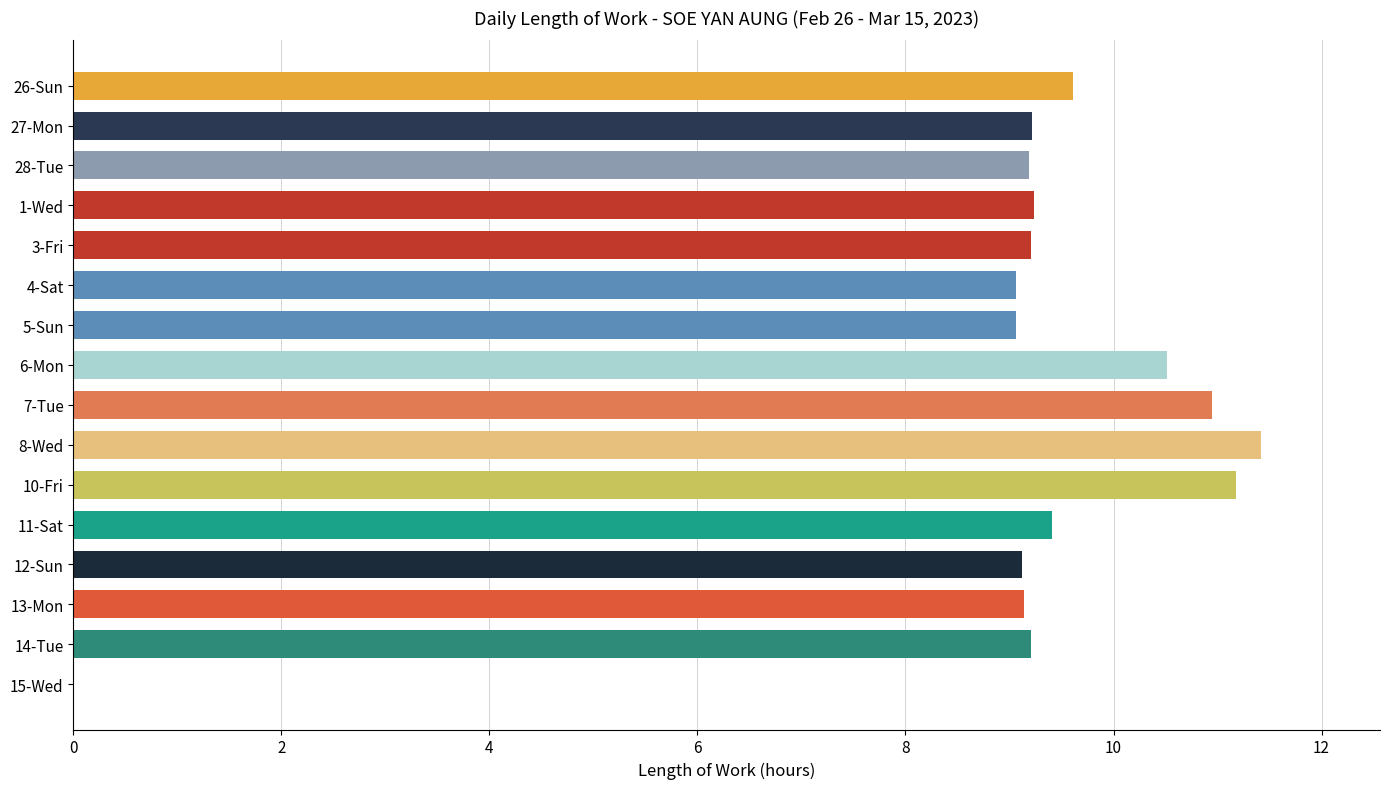

The value at 11-Sat is 2.6. True or false?

False